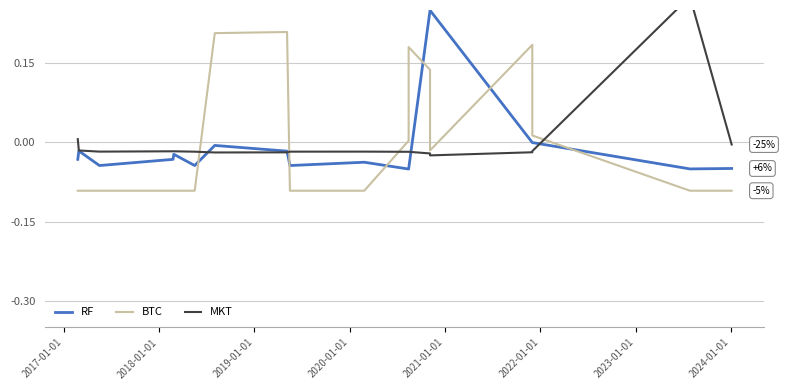

What is the difference between the maximum and second lowest values in the MKT series?

0.3